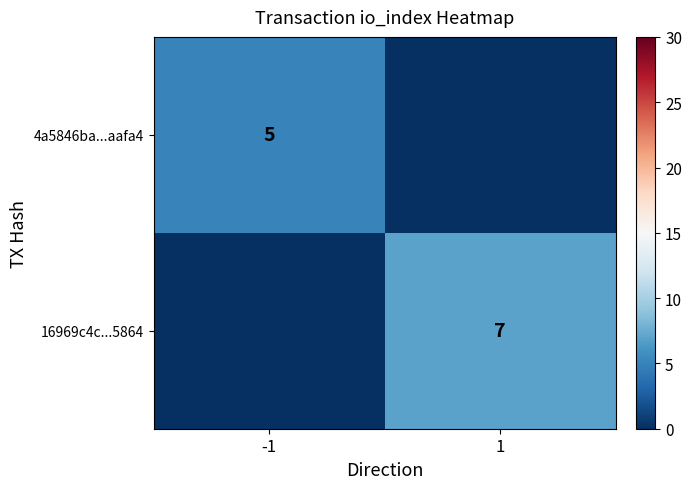

Is it true that 4a5846ba...aafa4 equals 5 at -1?

True